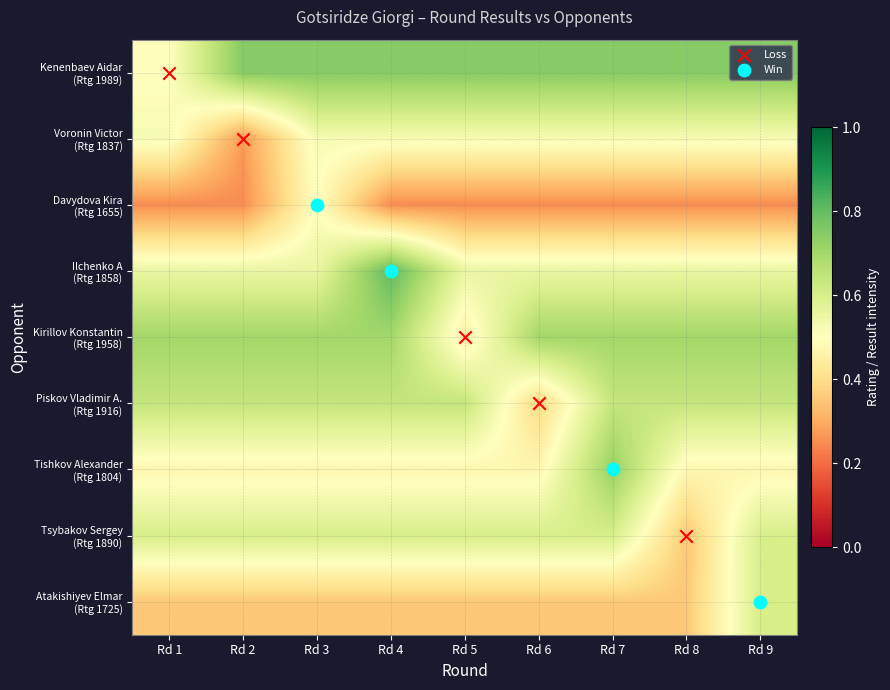

What is the total value across all series at Rd 2?

4.6